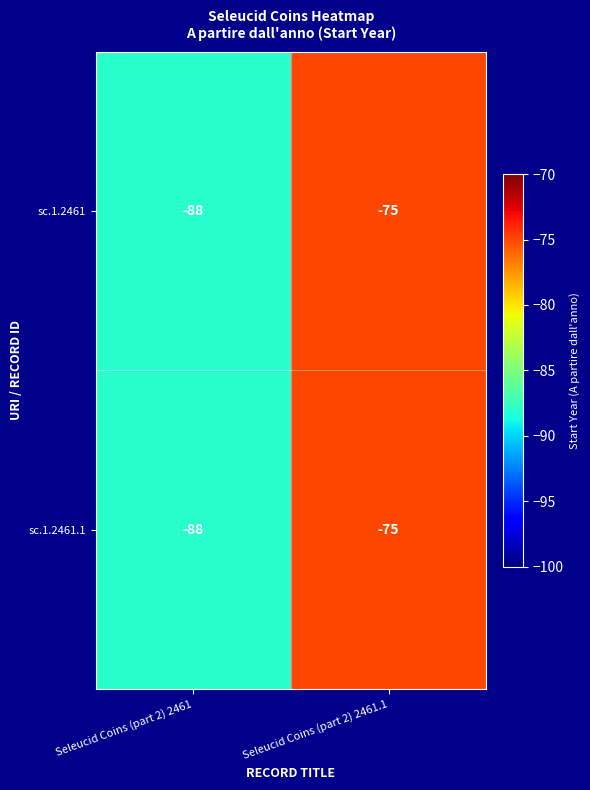

What is the total value across all series at Seleucid Coins (part 2) 2461.1?

-150